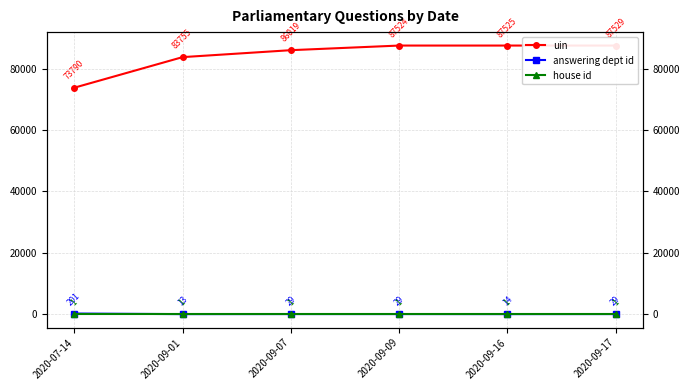

Which series changed the most between 2020-07-14 and 2020-09-01?

uin